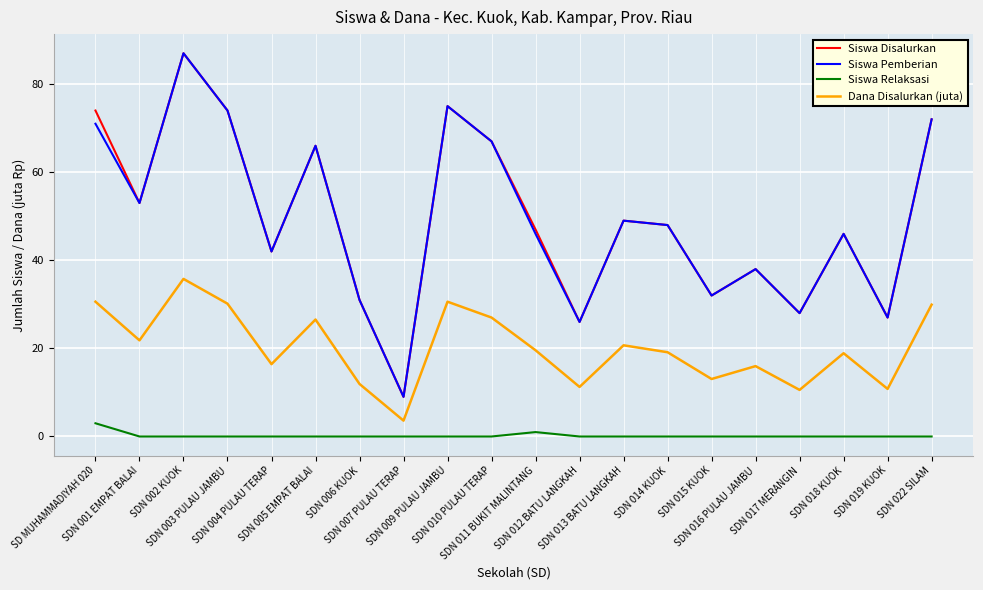

Is this an area chart (filled region under the line)?

No